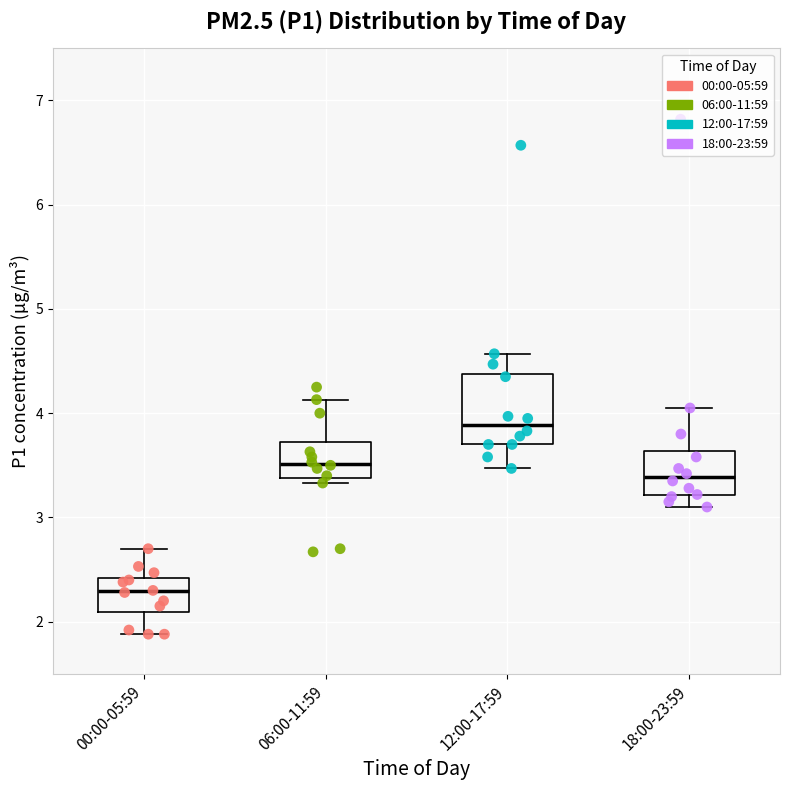

Reading left to right, transcribe this box plot: for each box, give where its median line is, the range the box spans, and where its two whiskers end, as read against the y-axis. The values are not printed on the chart, so give them approximately, as read against the axis.

00:00-05:59: median 2.3, box 2.1 to 2.4, whiskers 1.9 to 2.7
06:00-11:59: median 3.5, box 3.4 to 3.7, whiskers 3.3 to 4.1
12:00-17:59: median 3.9, box 3.7 to 4.4, whiskers 3.5 to 4.6
18:00-23:59: median 3.4, box 3.2 to 3.6, whiskers 3.1 to 4.1